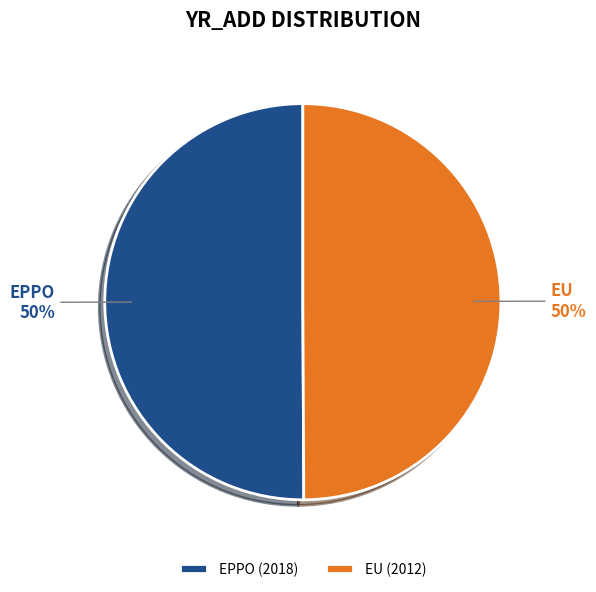

Do EPPO and EU together represent more than half of the pie?

Yes